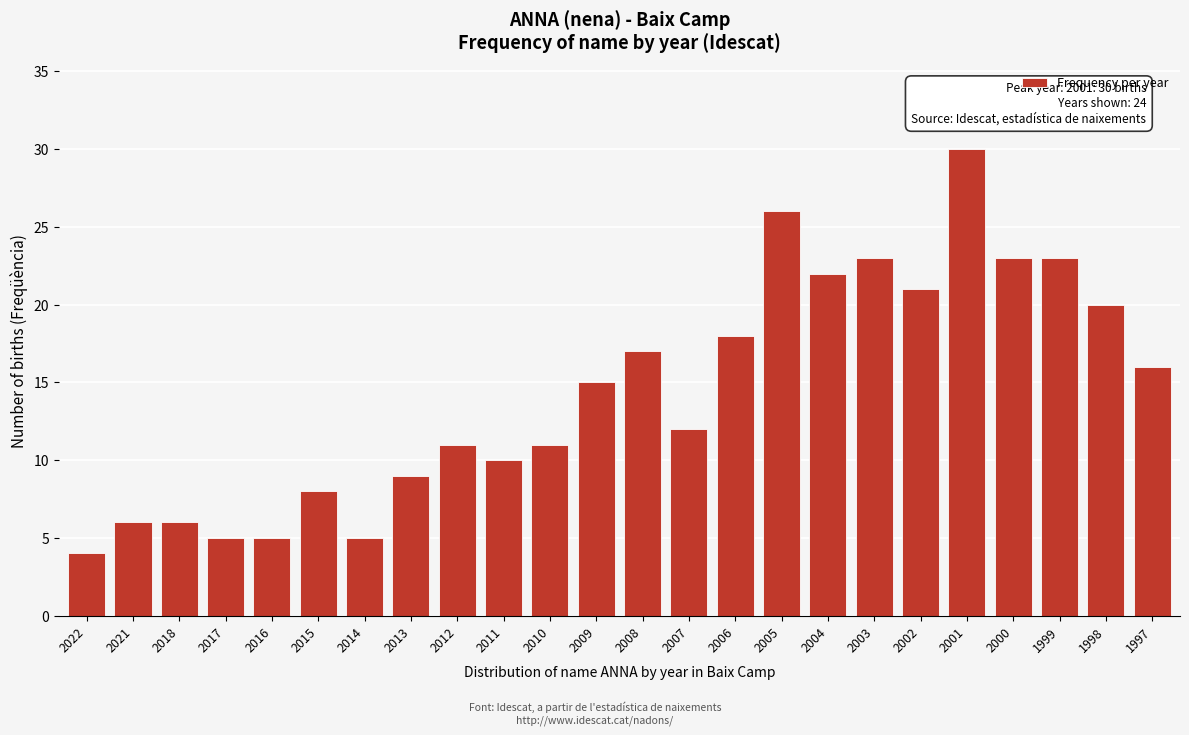

Reading left to right, list all the values displayed in this chart.

2022=4	2021=6	2018=6	2017=5	2016=5	2015=8	2014=5	2013=9	2012=11	2011=10	2010=11	2009=15	2008=17	2007=12	2006=18	2005=26	2004=22	2003=23	2002=21	2001=30	2000=23	1999=23	1998=20	1997=16